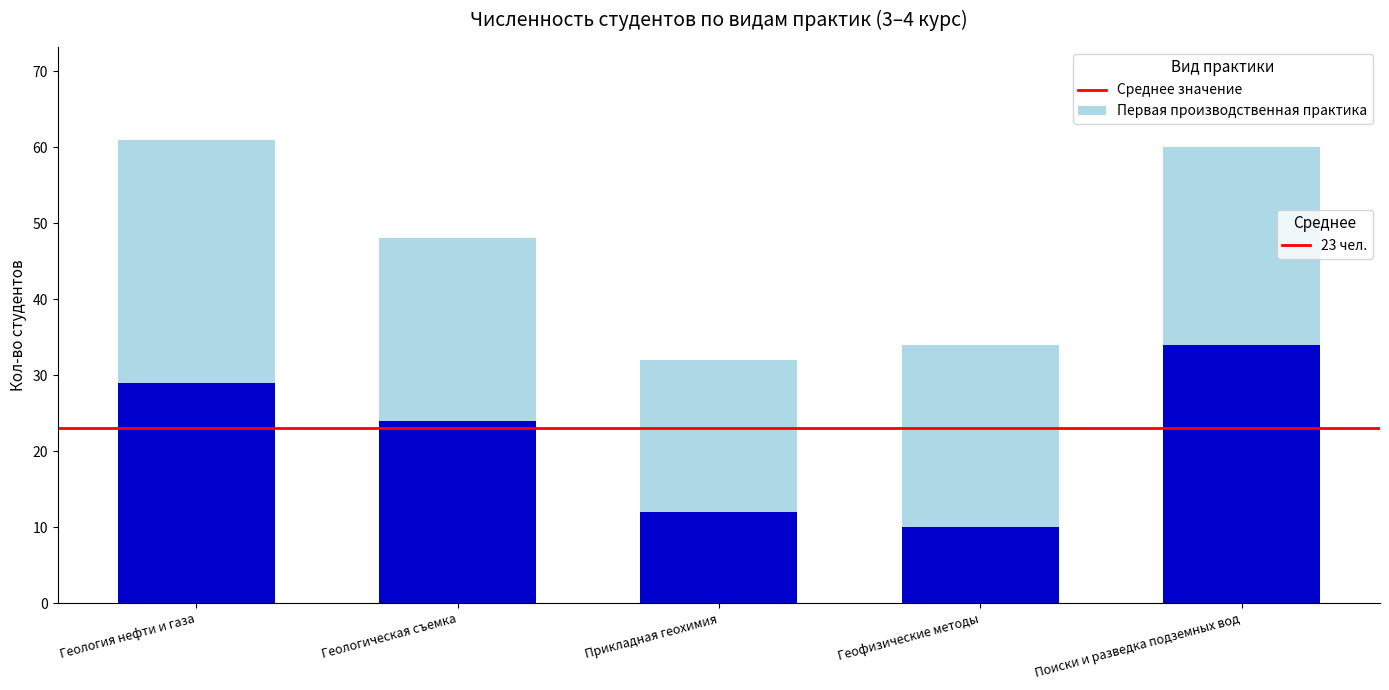

What is the greatest value displayed?

34